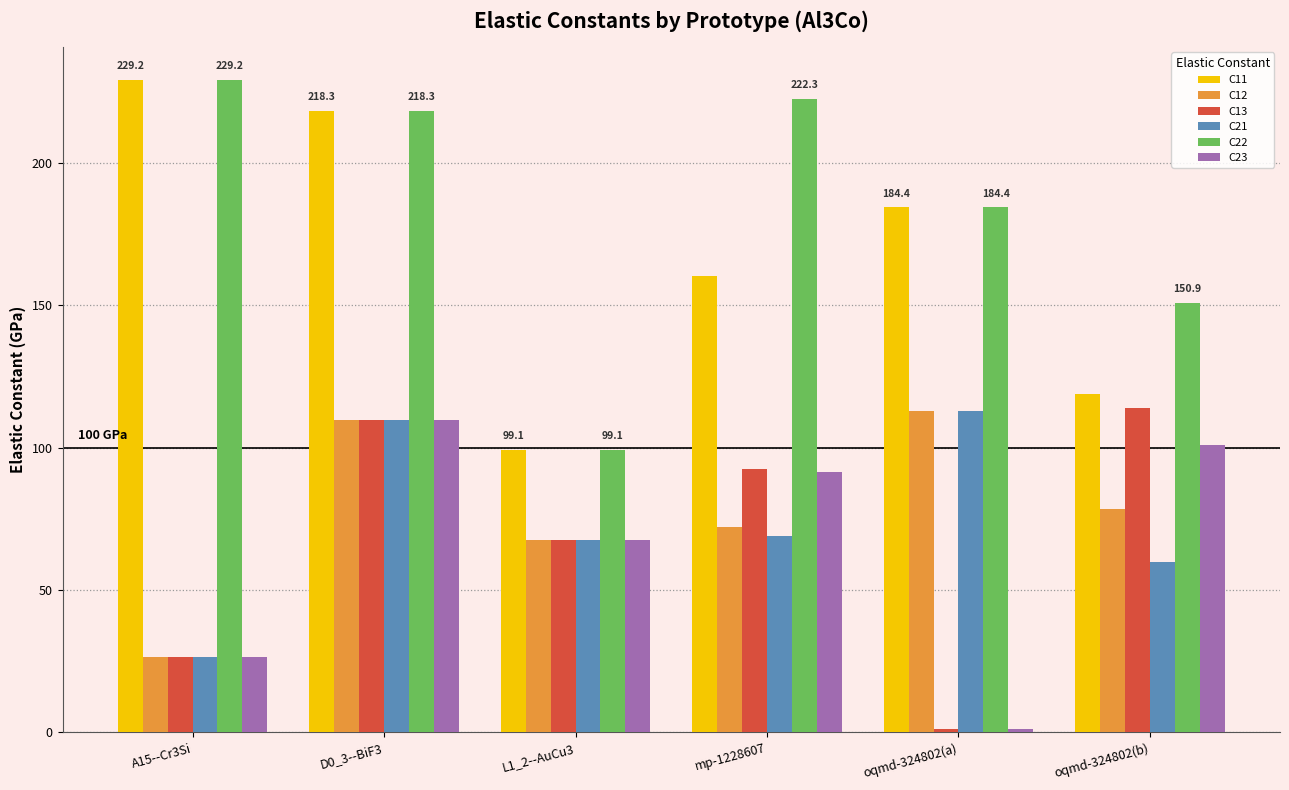

What is the maximum value shown in the chart?

229.2